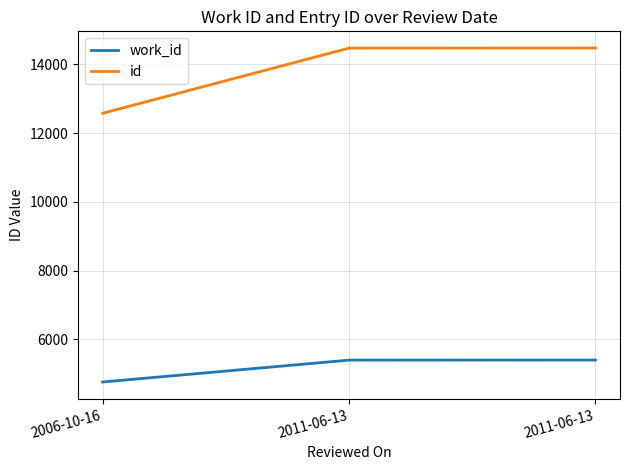

How many series are shown in this chart?

2